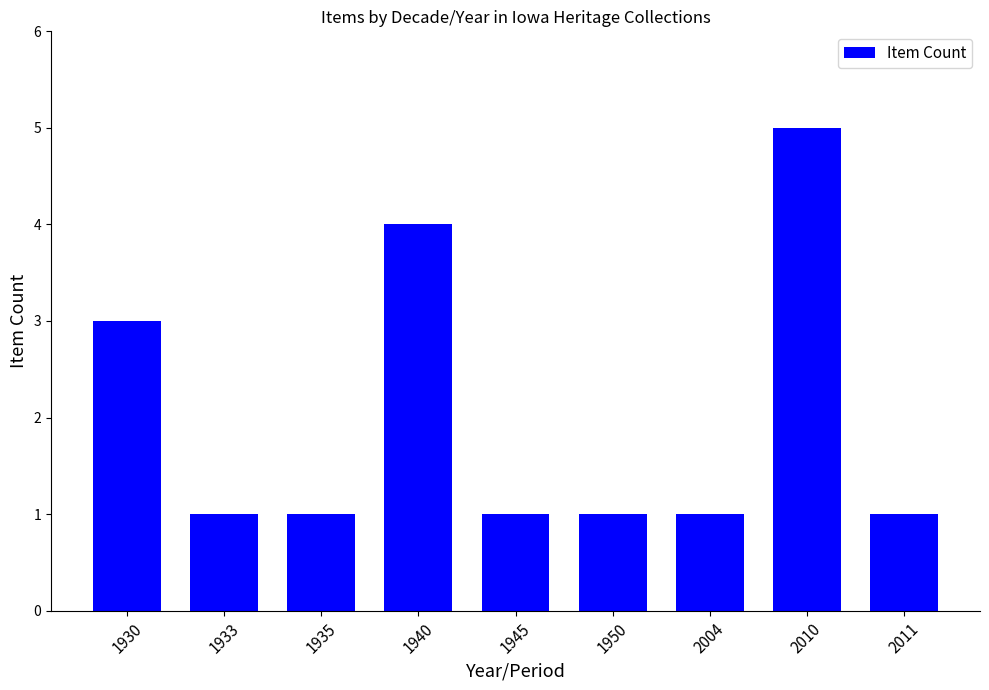

Is it true that the value at 1930 is 1?

False